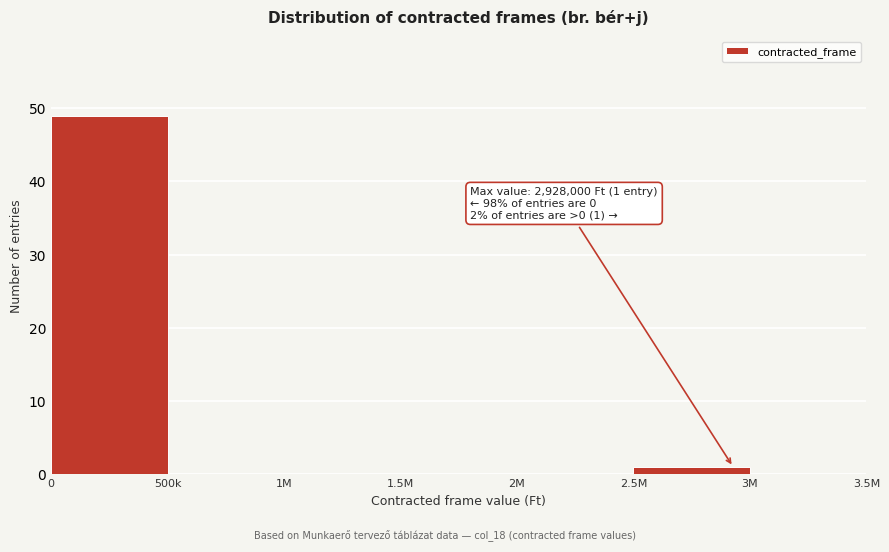

Reading left to right, list all the values displayed in this chart.

0=49	500k=0	1M=0	1.5M=0	2M=0	2.5M=1	3M=0